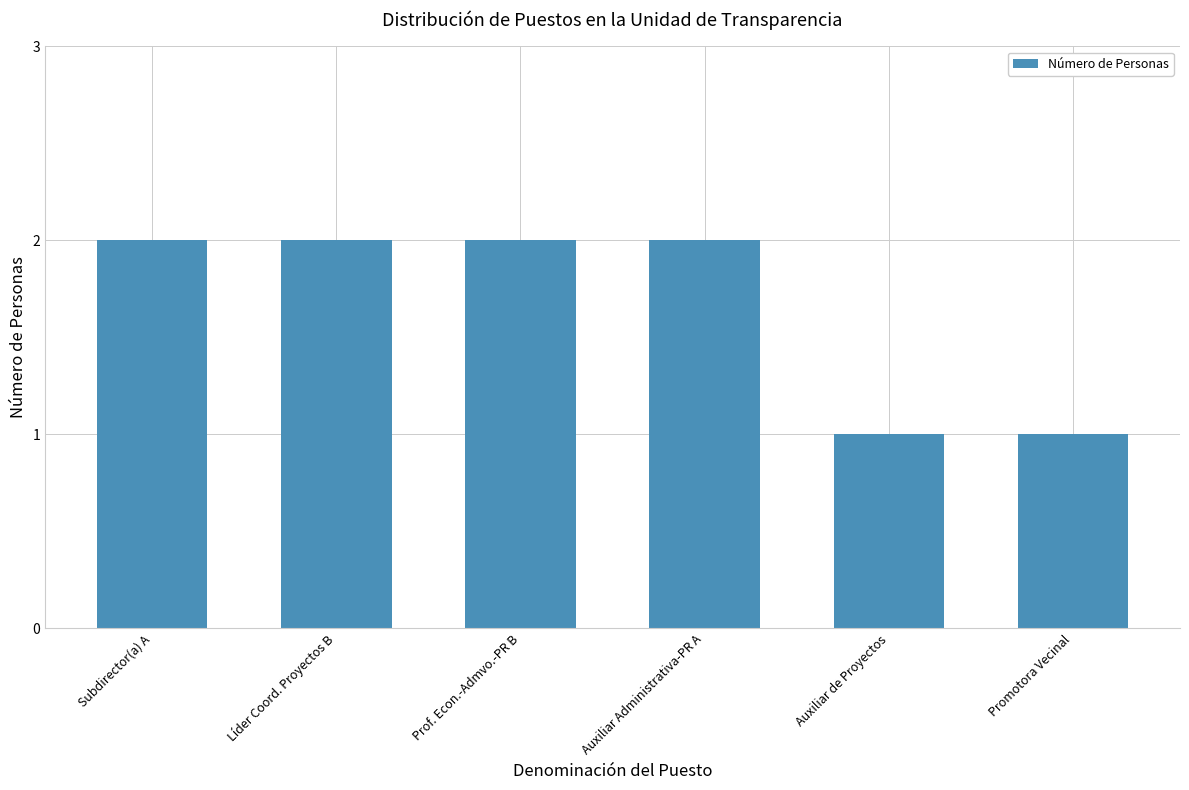

What is the difference between the second highest and minimum values?

1